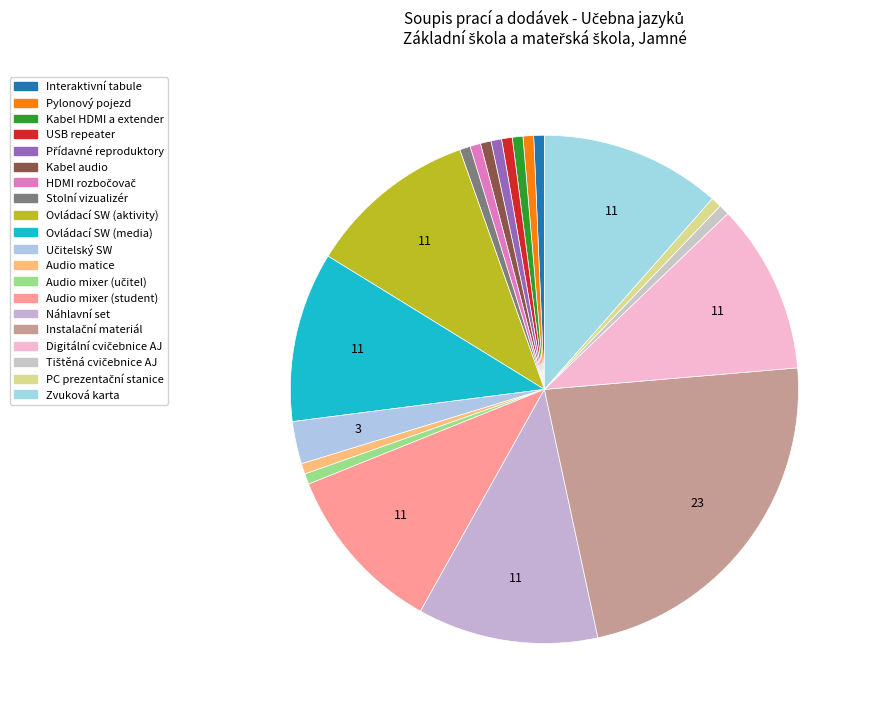

Count the number of slices in the pie.

20